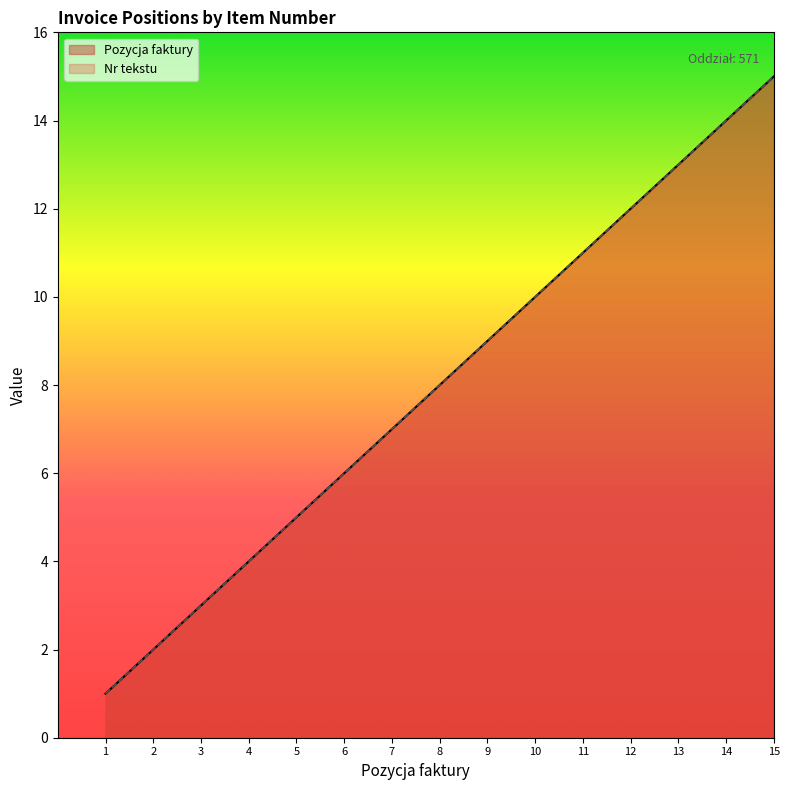

At which category is the sum across all series the highest?

15